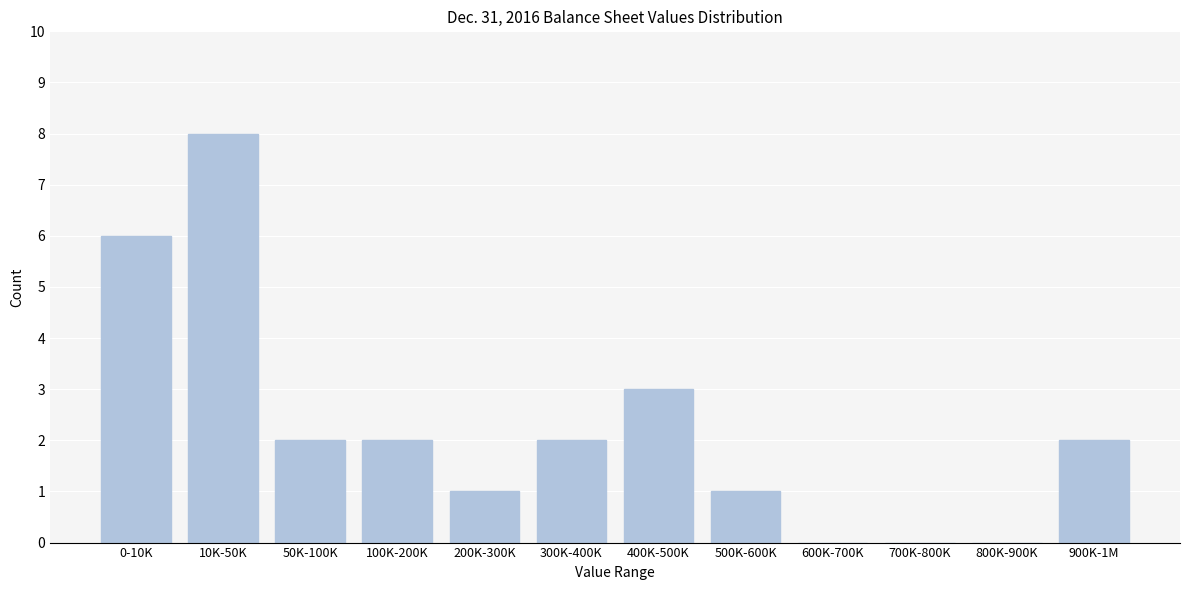

Reading left to right, list all the values displayed in this chart.

0-10K=6	10K-50K=8	50K-100K=2	100K-200K=2	200K-300K=1	300K-400K=2	400K-500K=3	500K-600K=1	600K-700K=0	700K-800K=0	800K-900K=0	900K-1M=2